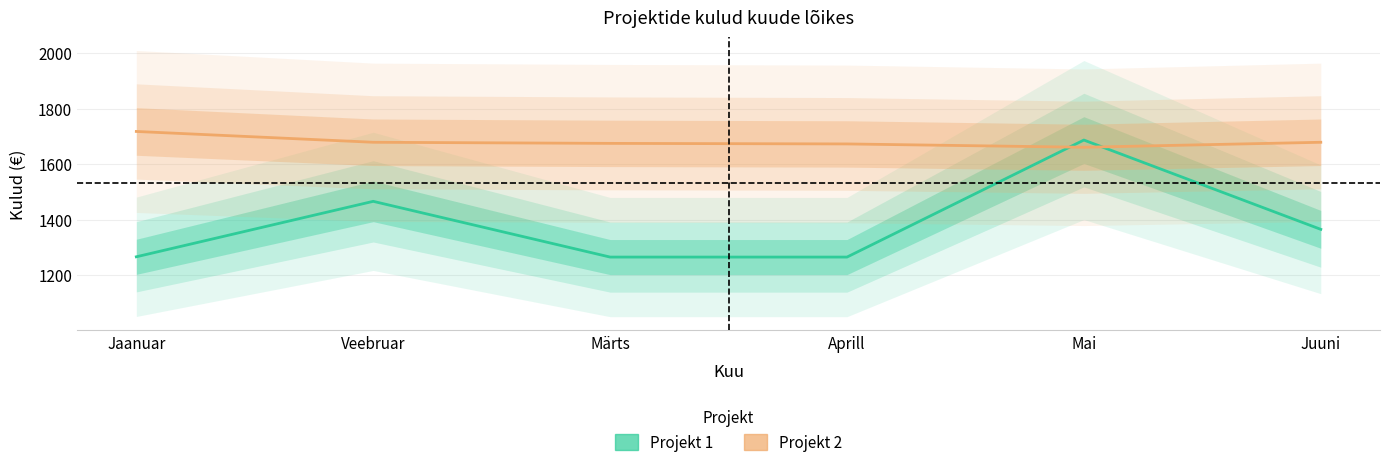

What is the sum of all Projekt 1 values?

8314